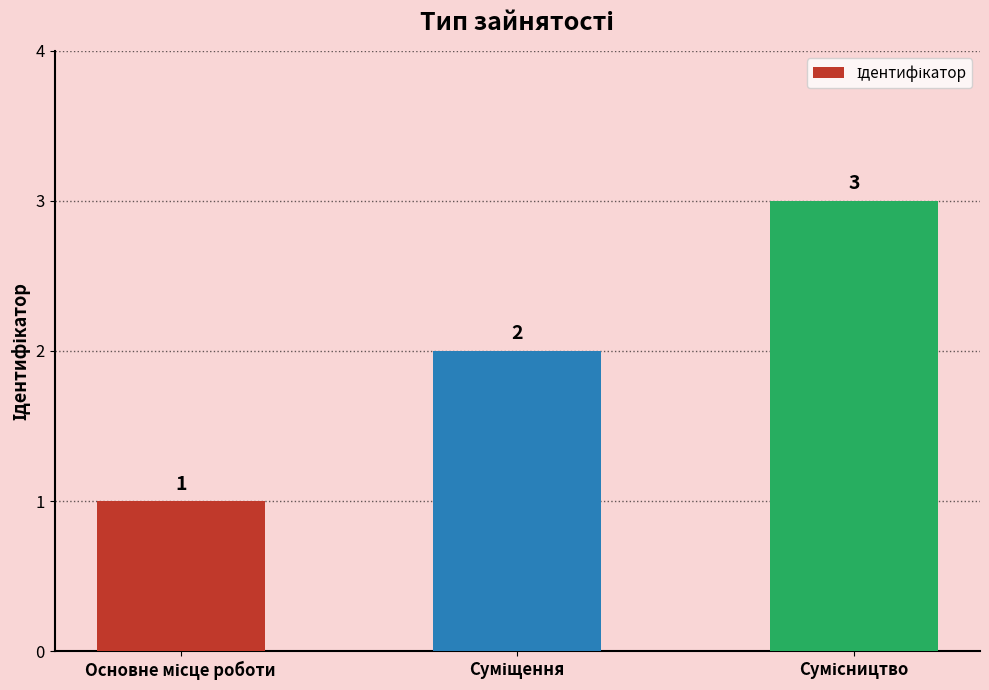

Reading left to right, what are all the values shown in this chart?

1	2	3